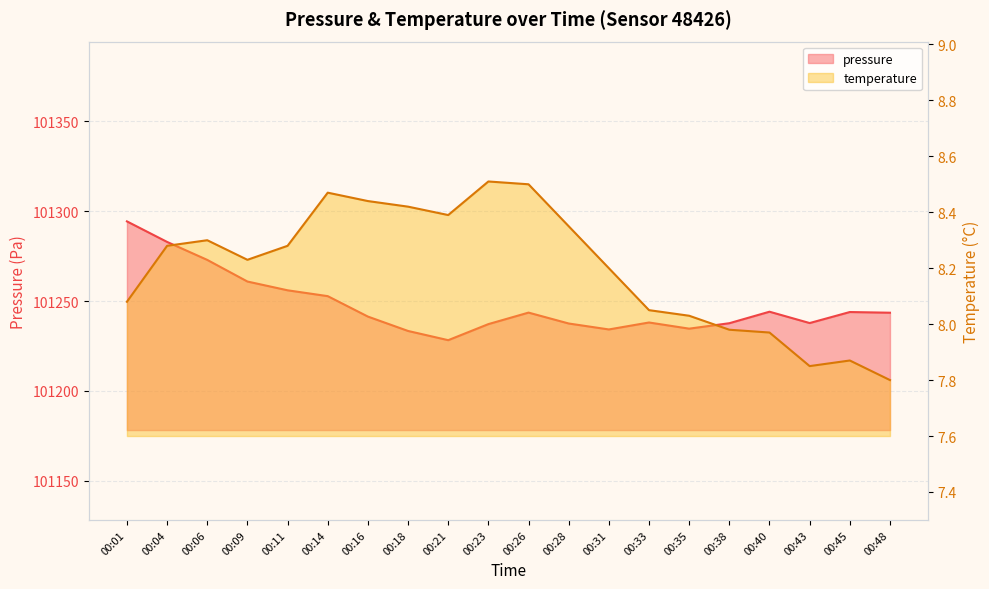

At how many categories does at least one series exceed 43224?

20